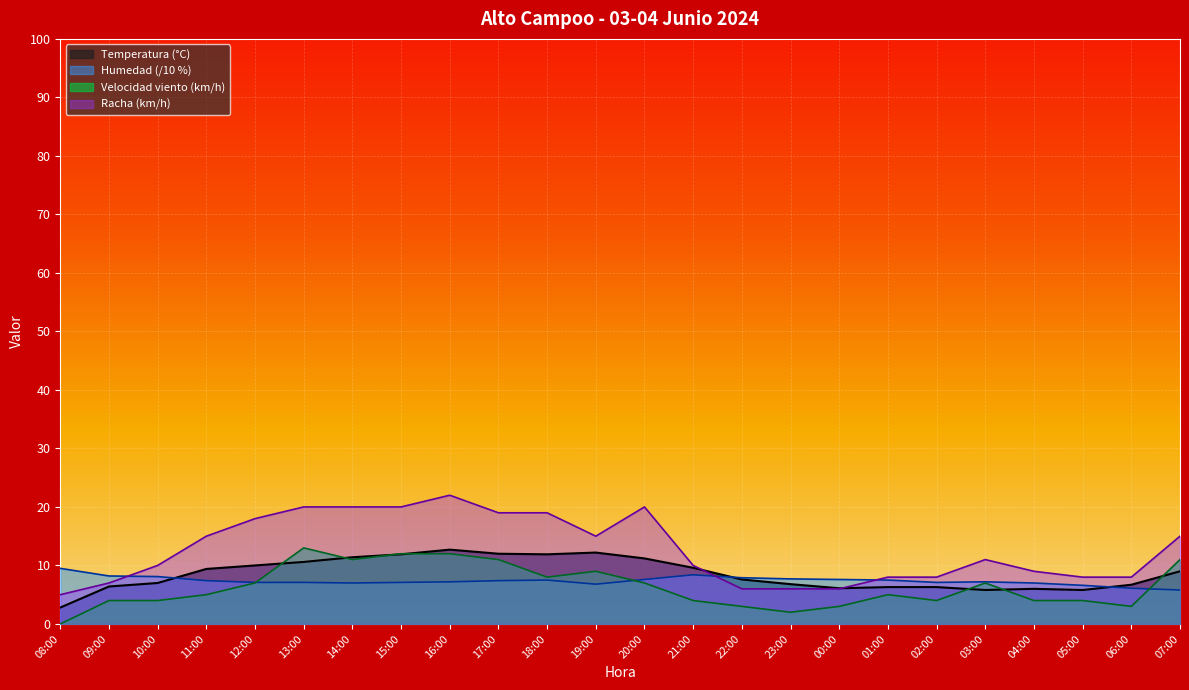

What is the value of the Racha (km/h) point at the 3rd from the left?

10.0